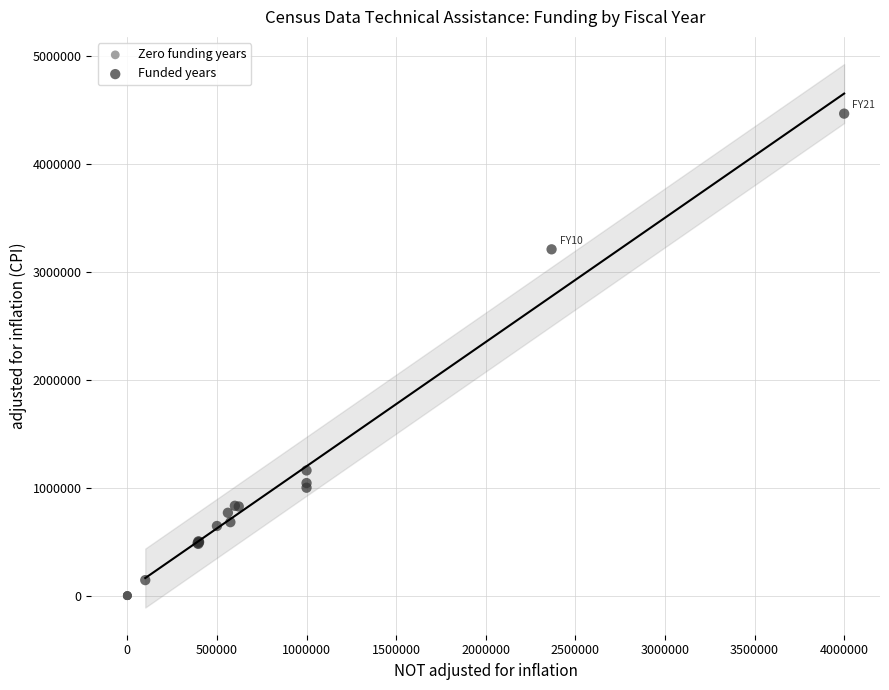

Which series contains the highest Y value?

Funded years